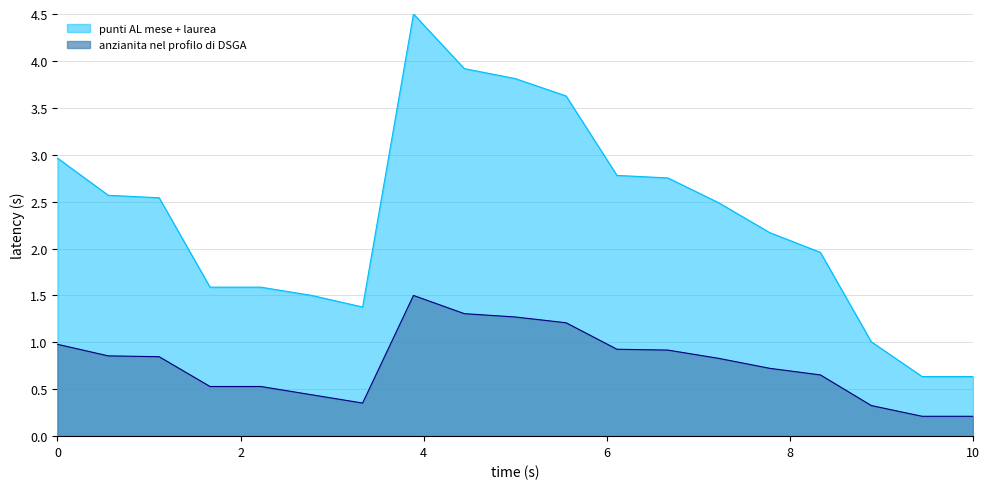

Which series has the largest range (max minus min)?

punti AL mese + laurea